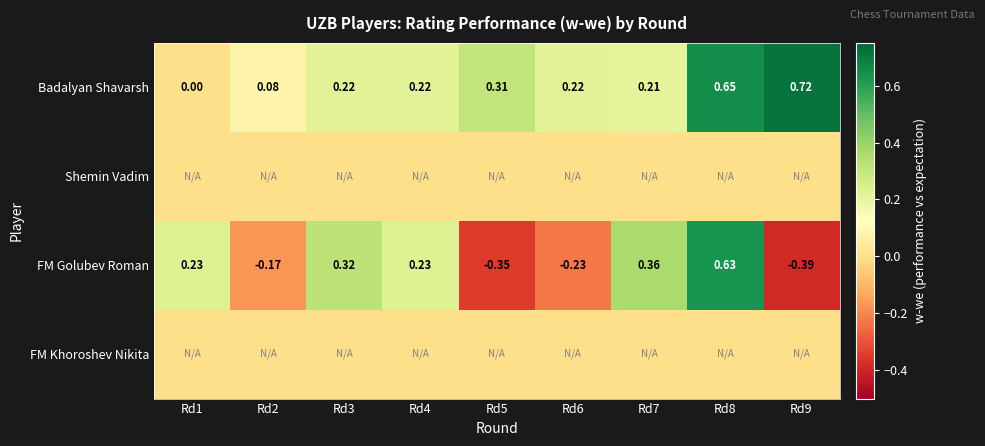

Is the value of Badalyan Shavarsh at Rd8 greater than the value of FM Golubev Roman at Rd3?

Yes